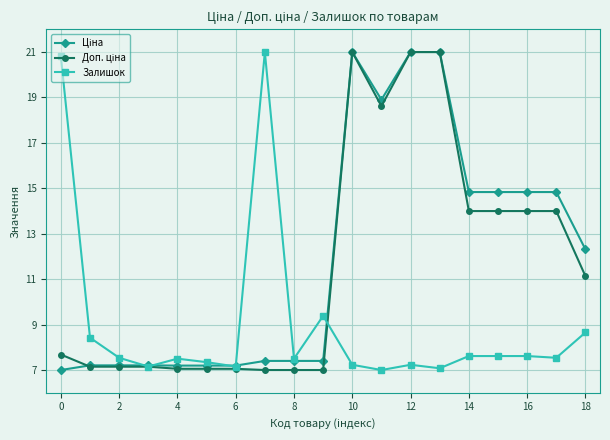

What is the greatest value displayed?

21.0